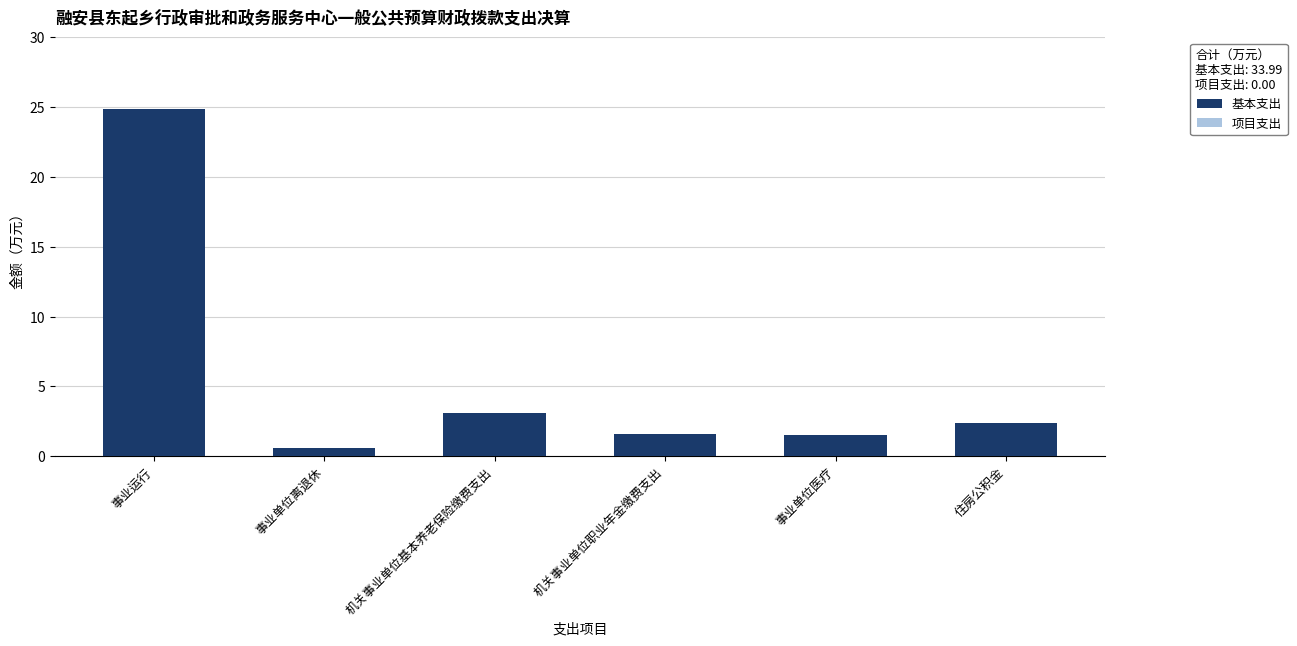

What position from the right is 住房公积金?

1